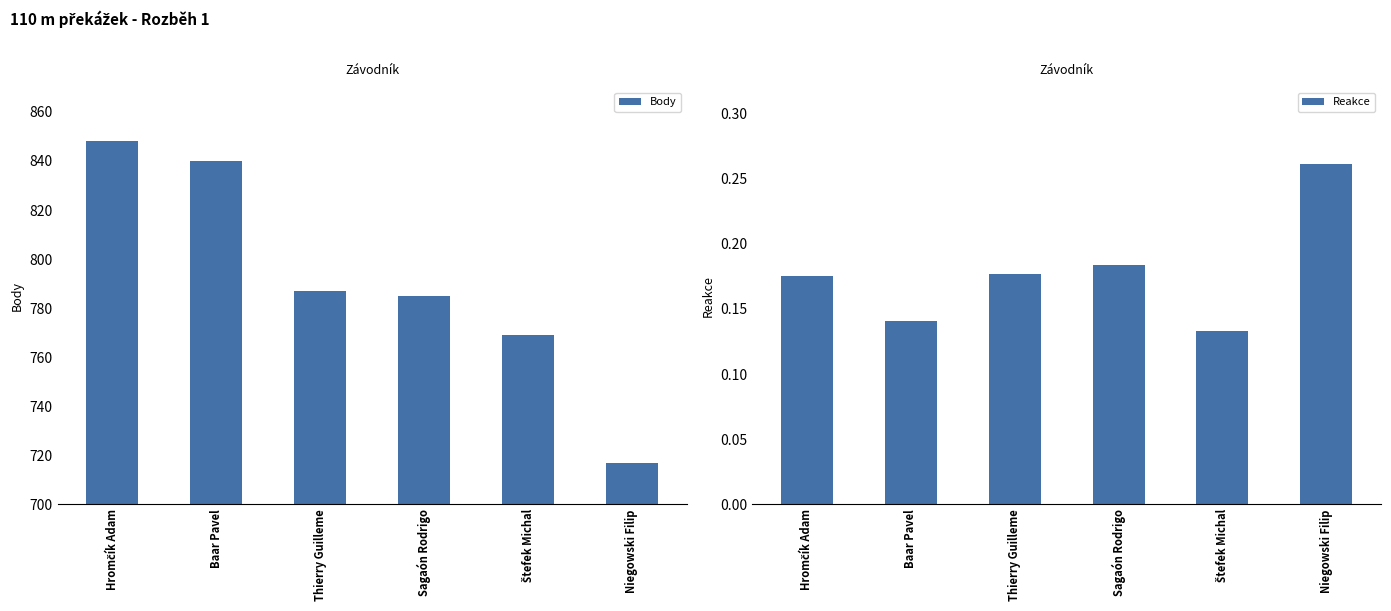

List the series in order of their peak value, lowest first.

Reakce, Body